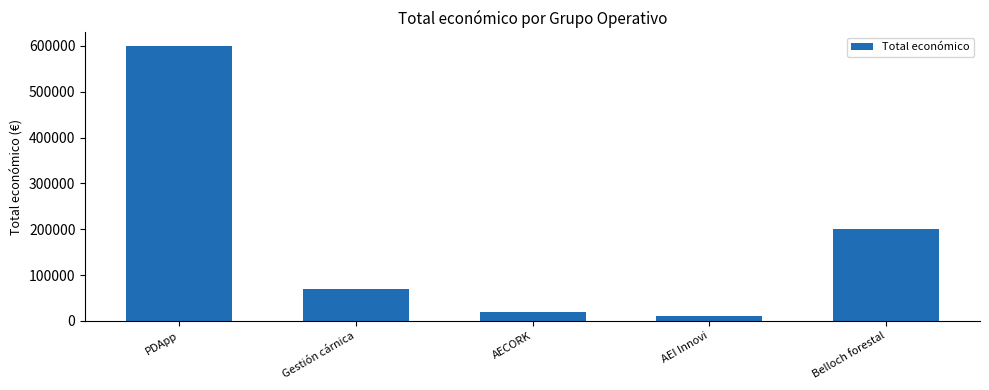

Is it true that the value at Gestión cárnica is 14387?

False